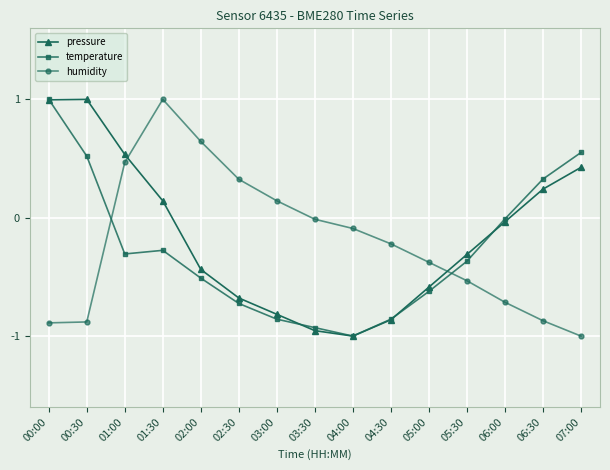

At which category does pressure reach its first local peak?

00:30